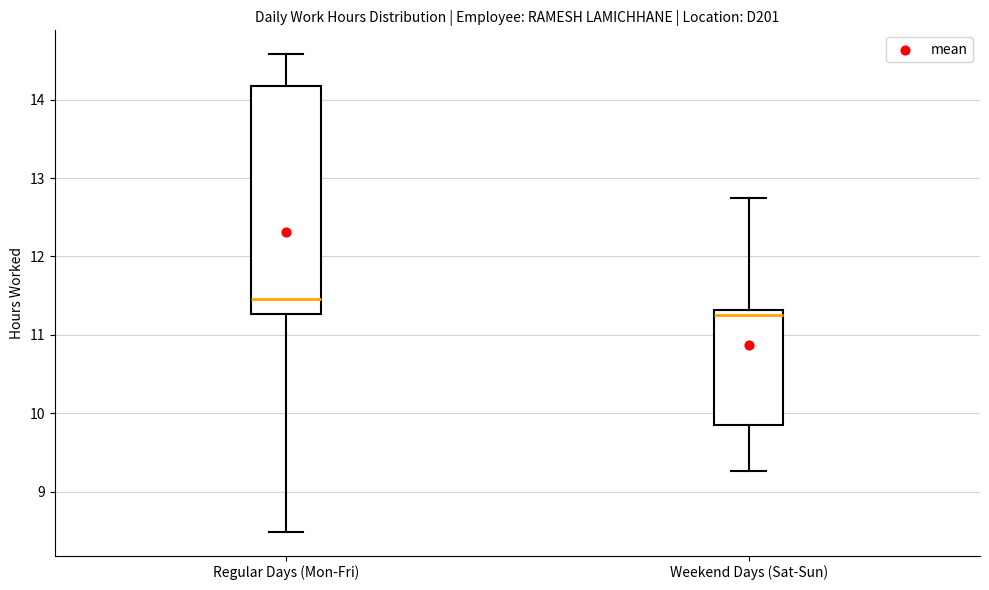

Reading left to right, read every box against the y-axis: the position of its median line, the range the box covers, and the ends of its whiskers. The values are not printed on the chart, so give them approximately, as read against the axis.

Regular Days (Mon-Fri): median 11.5, box 11.3 to 14.2, whiskers 8.5 to 14.6
Weekend Days (Sat-Sun): median 11.3 (just below the box's upper edge), box 9.9 to 11.3, whiskers 9.3 to 12.7